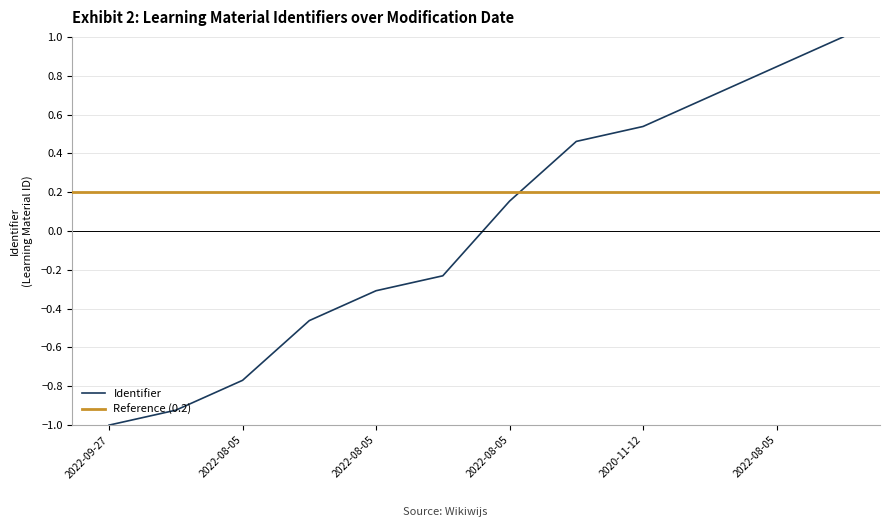

What is the difference between the maximum and second lowest values?

1.9